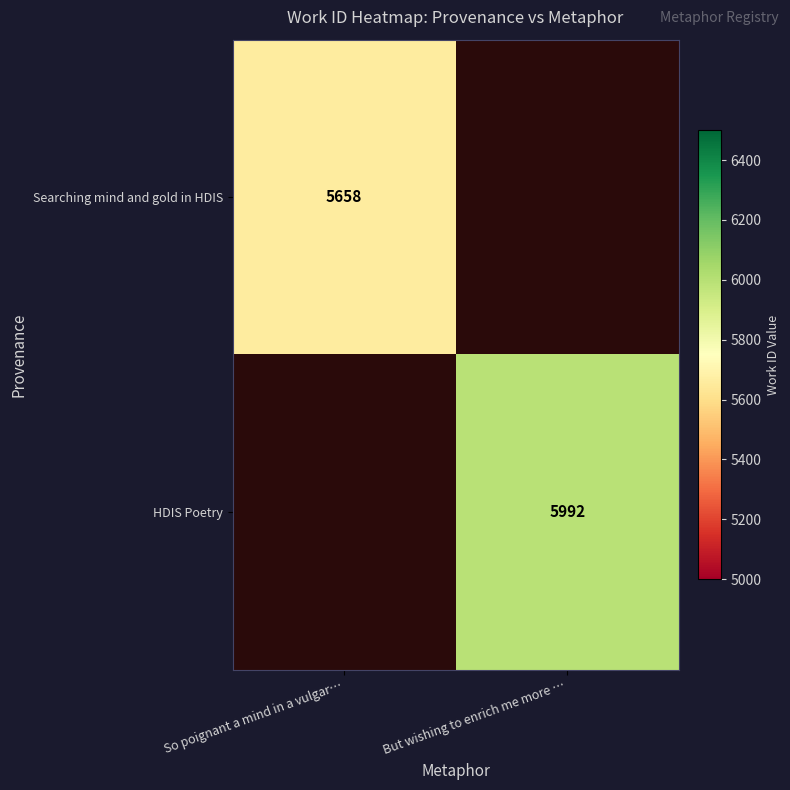

Is it true that Searching mind and gold in HDIS equals 5658 at So poignant a mind in a vulgar…?

True